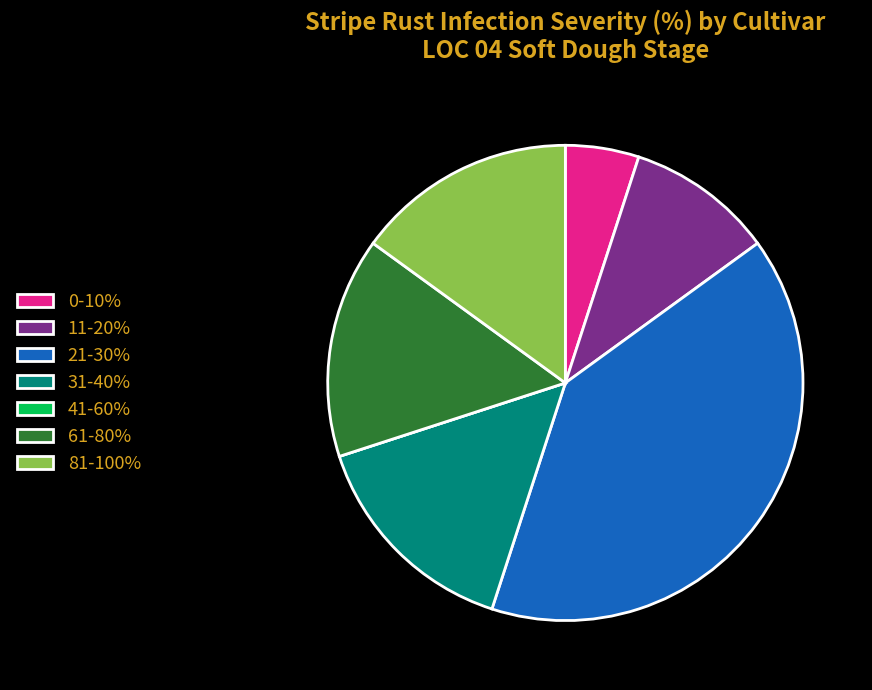

Which has a higher value, 21-30% or 0-10%?

21-30%